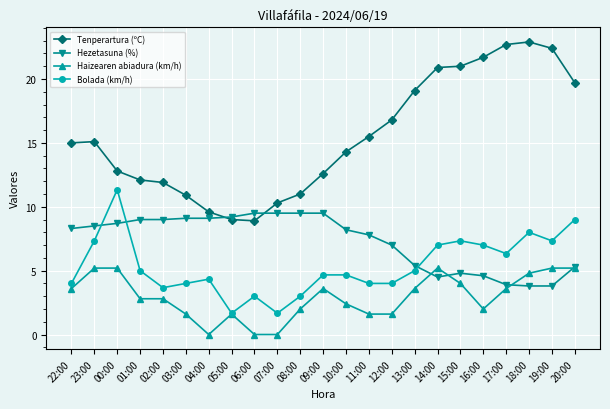

What is the value of the Haizearen abiadura (km/h) point at the 16th from the left?

3.6